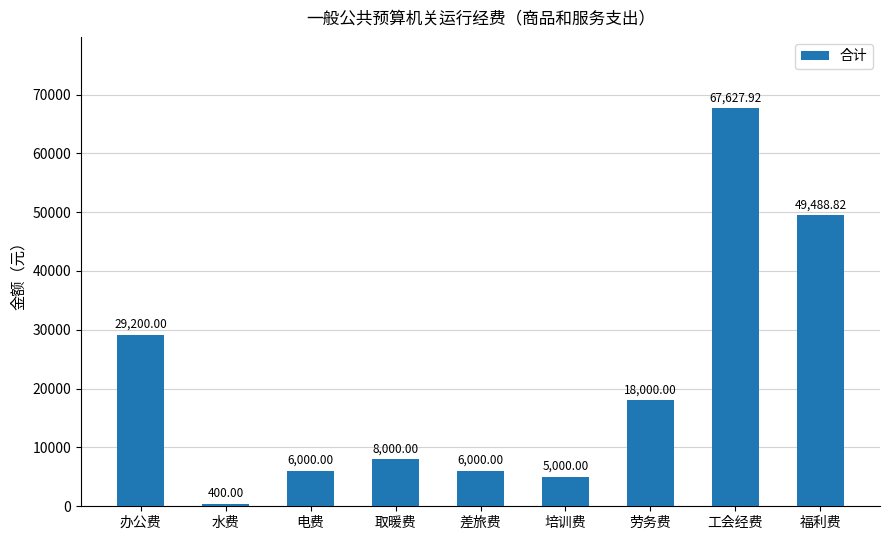

What is the change in value from 电费 to 培训费?

-1000.0